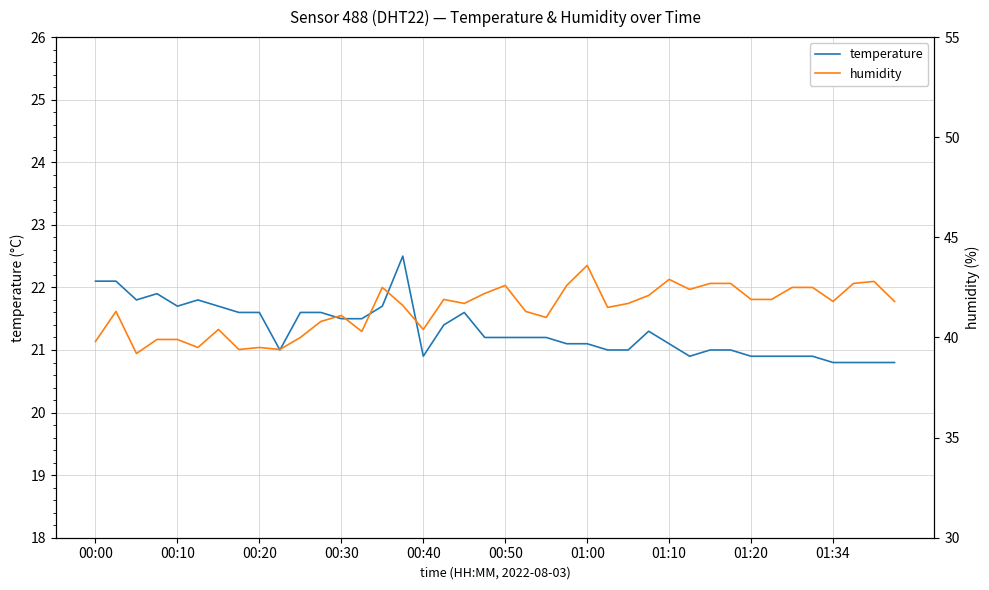

Is it true that temperature equals 22.1 at 00:00?

True